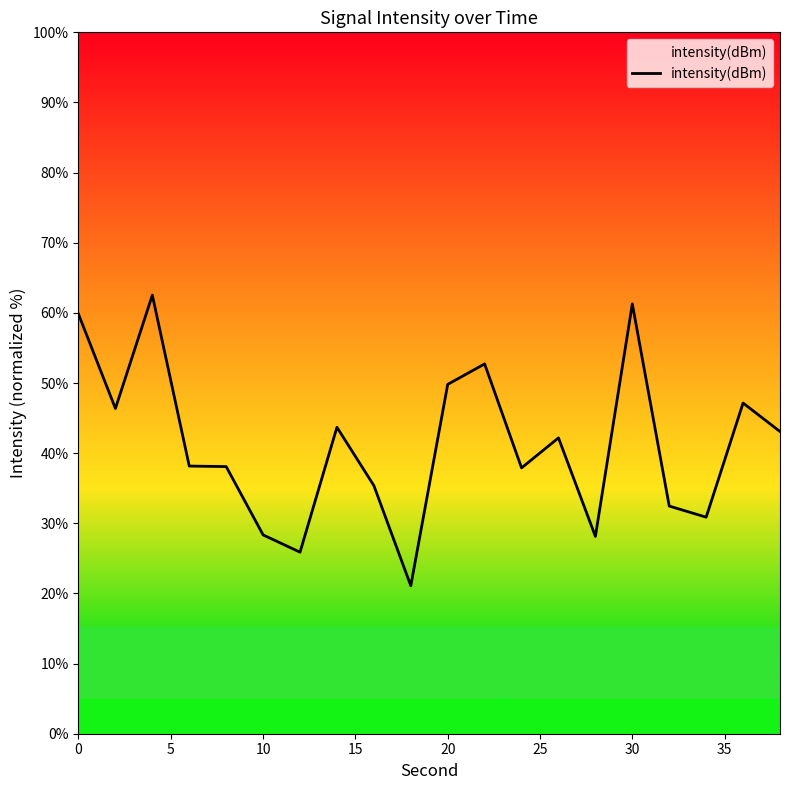

Count the number of values greater than 42.

10